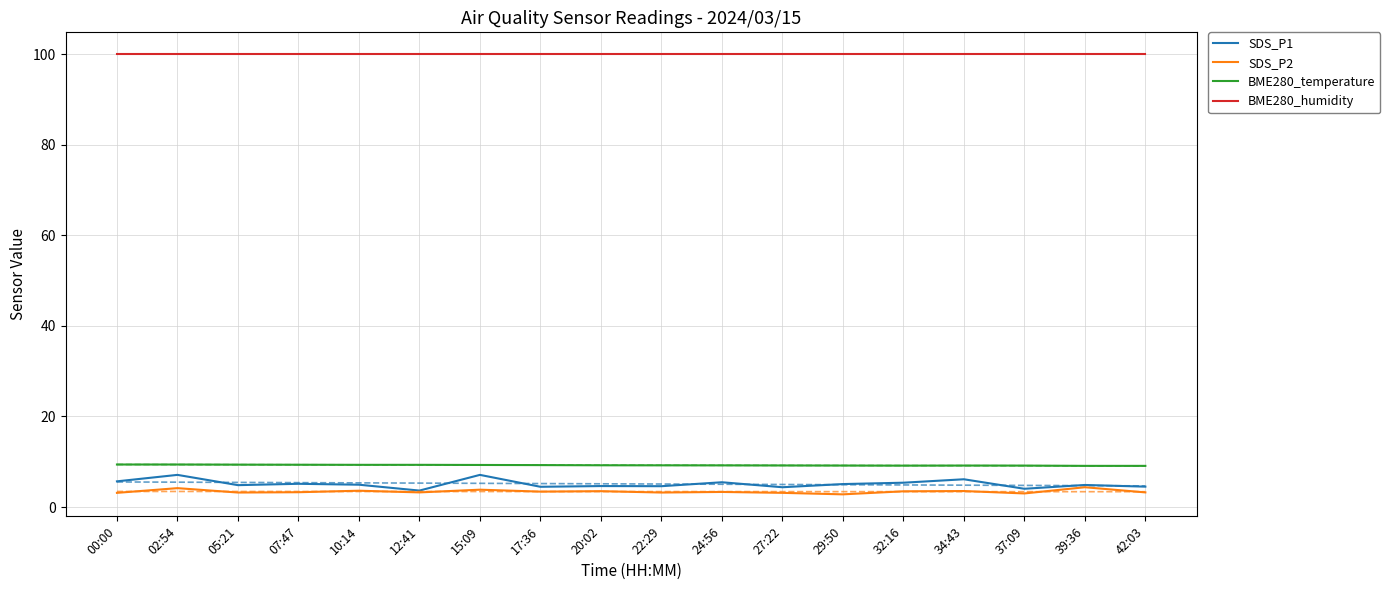

True or false: SDS_P2 and BME280_temperature intersect in this chart.

False